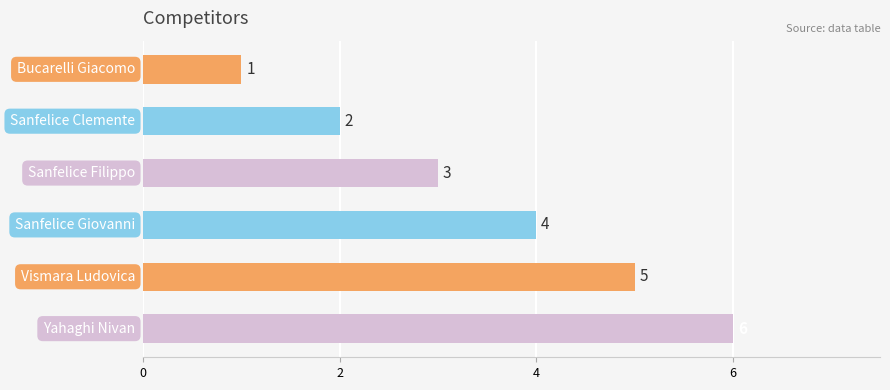

What is the value of the 4th bar from the top?

4